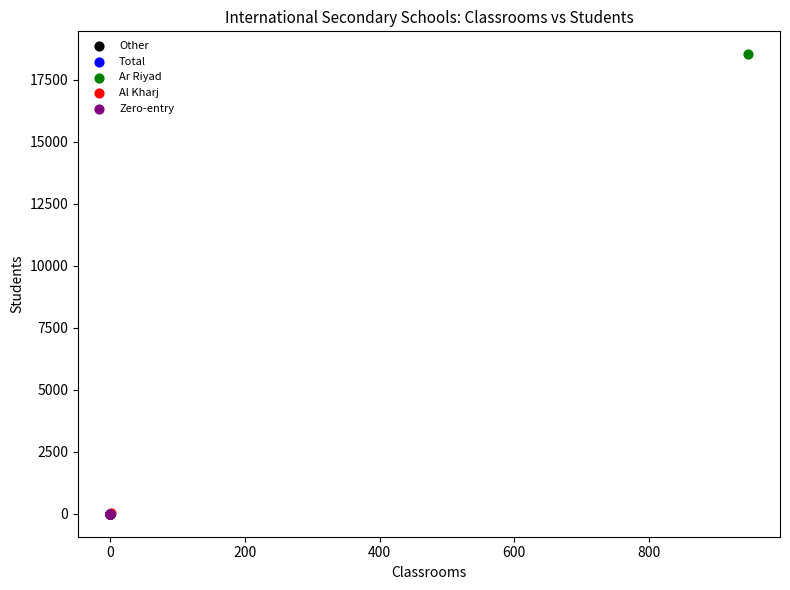

Which series contains the highest Y value?

Ar Riyad